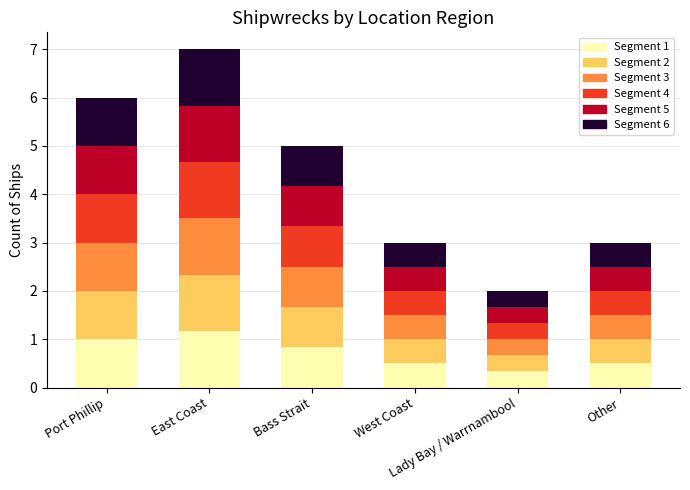

What is the minimum value for Segment 1?

0.3